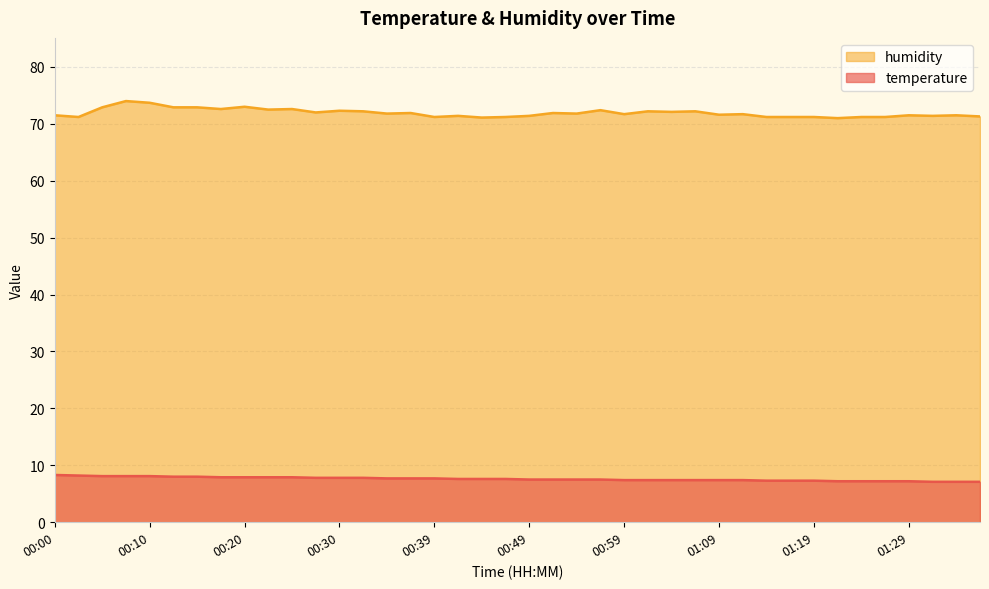

Which category has the highest value across all series?

00:07